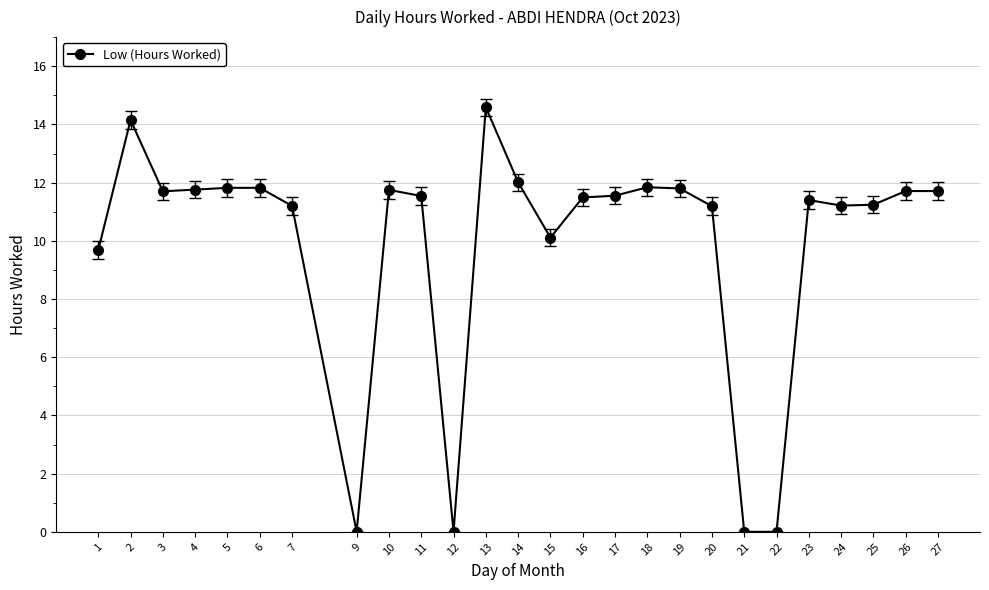

True or false: the data shows 0.0 at 12.

True